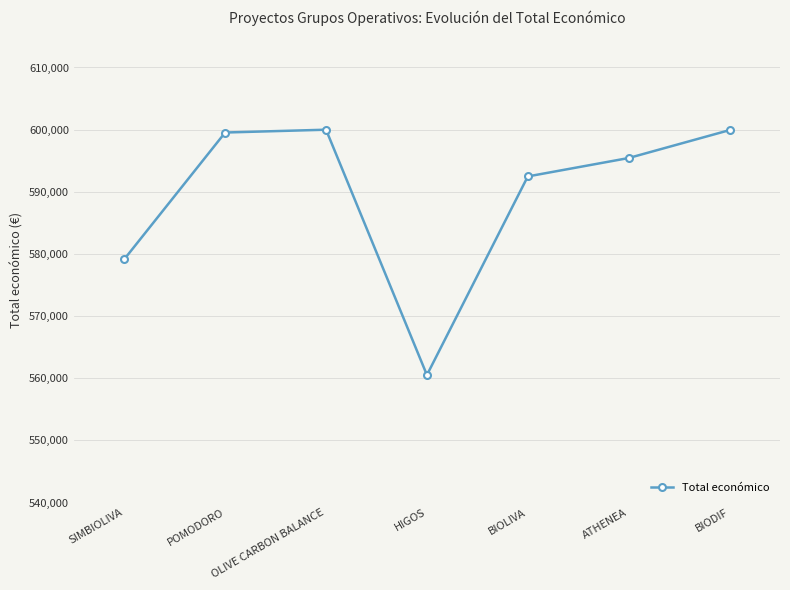

Does the chart have visible grid lines?

Yes